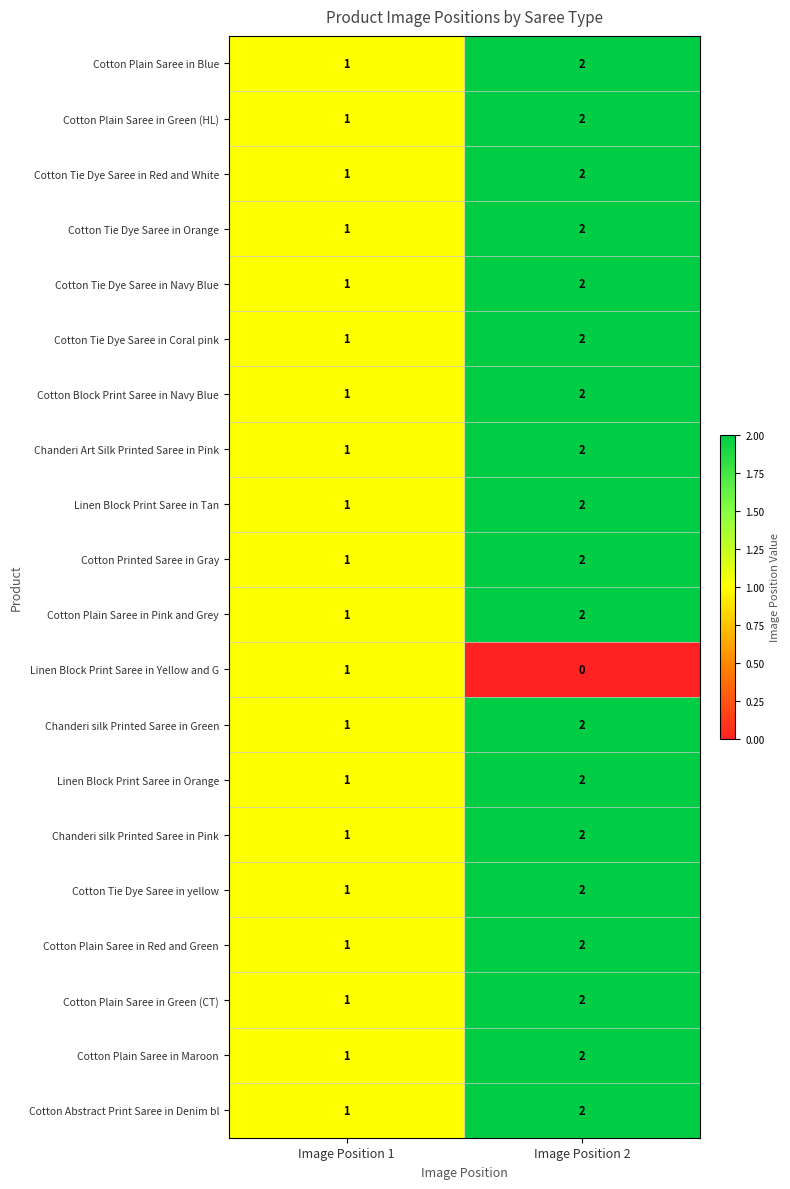

At which label does Cotton Plain Saree in Green (HL) reach its peak?

Image Position 2